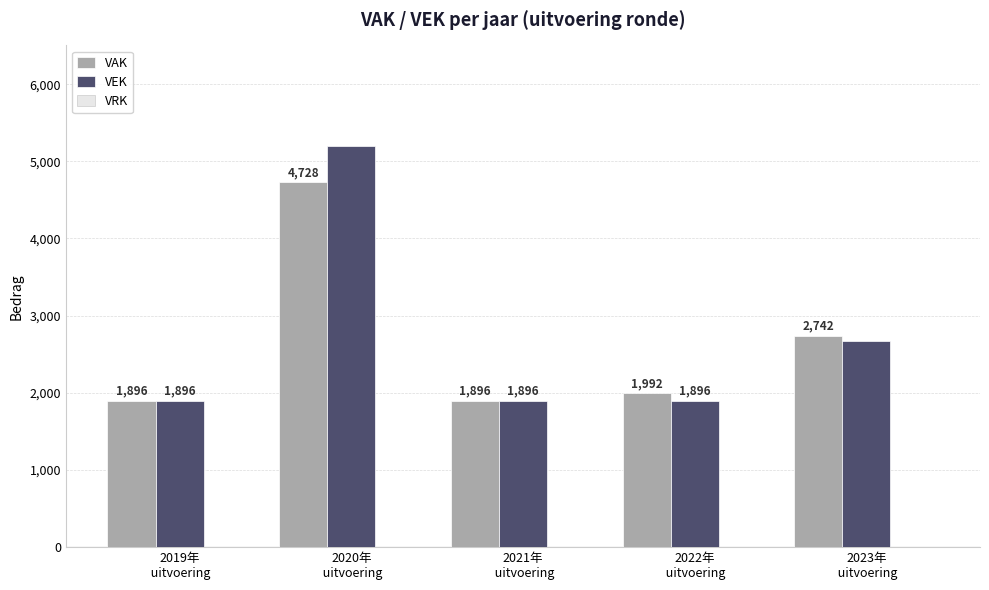

What is the lowest value of the VAK series?

1896